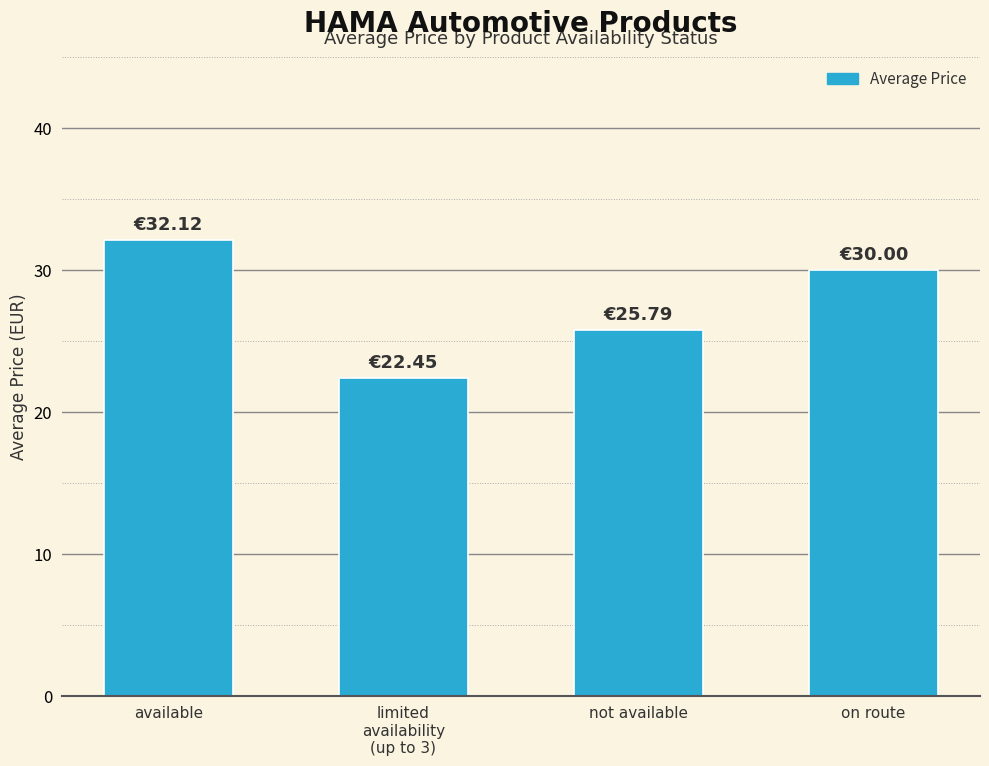

Does the chart contain stacked bars?

No